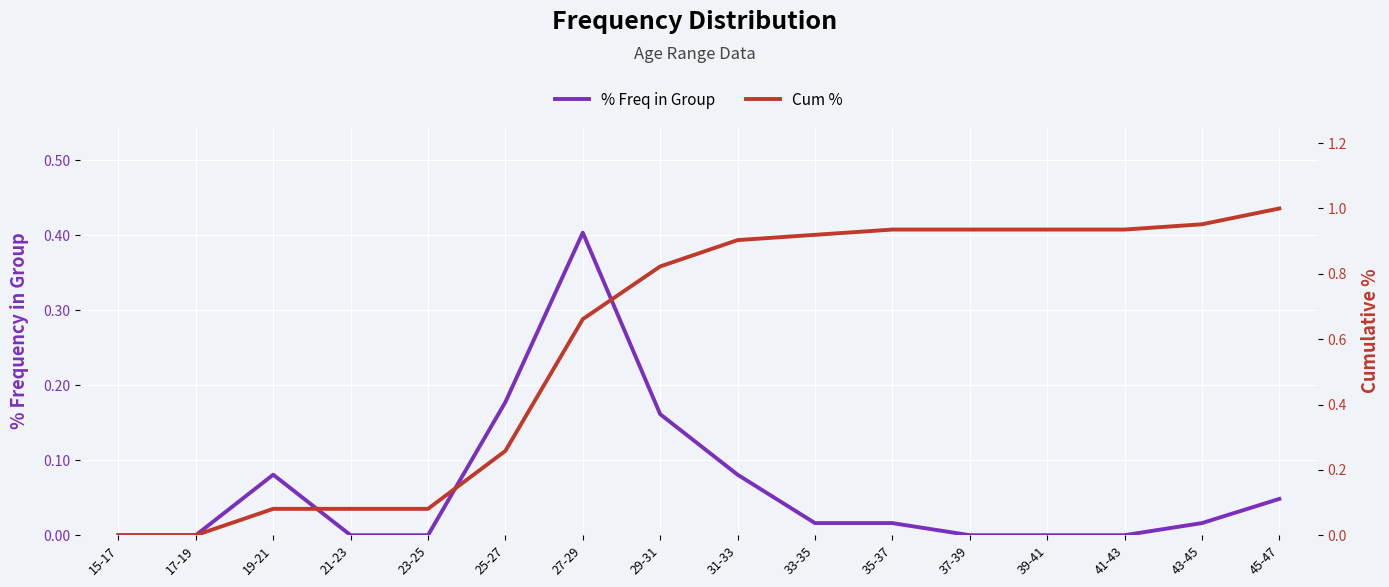

Count the number of data series in this chart.

2